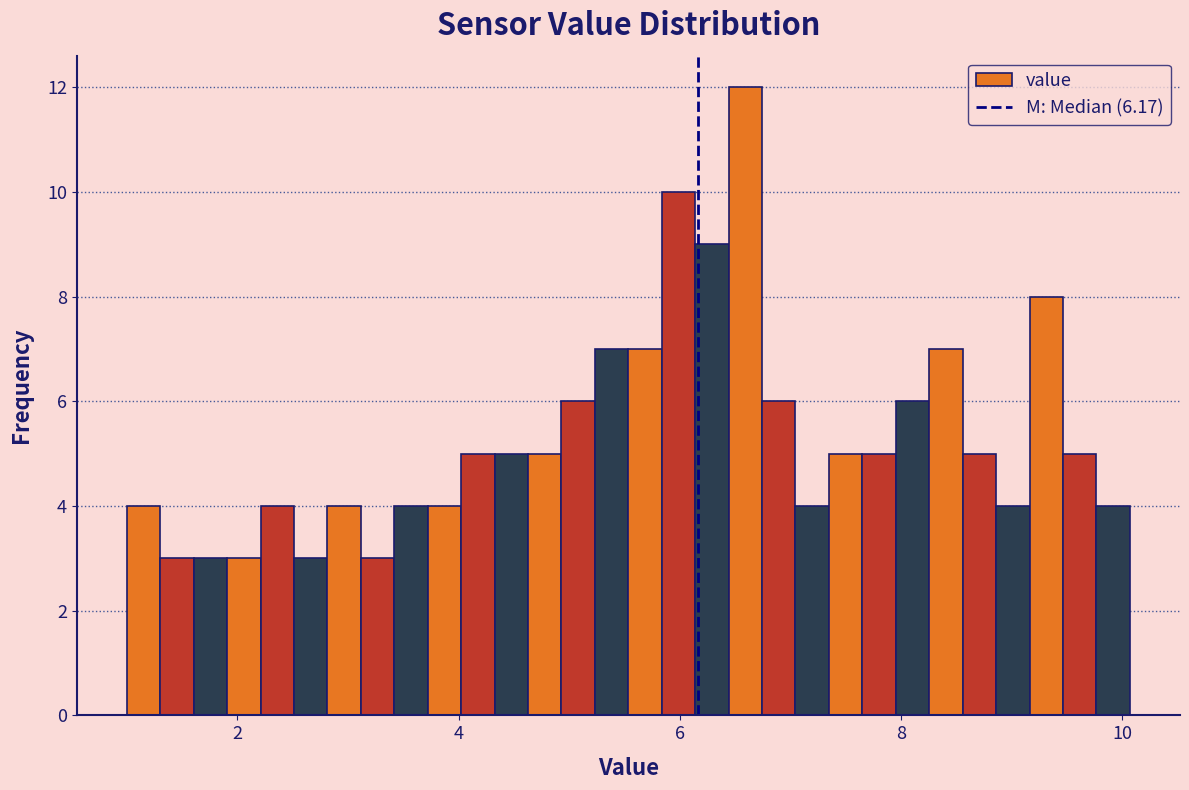

Around what value on the x-axis is the tallest bar? Give the approximate position of its centre, as read against the axis.

6.6